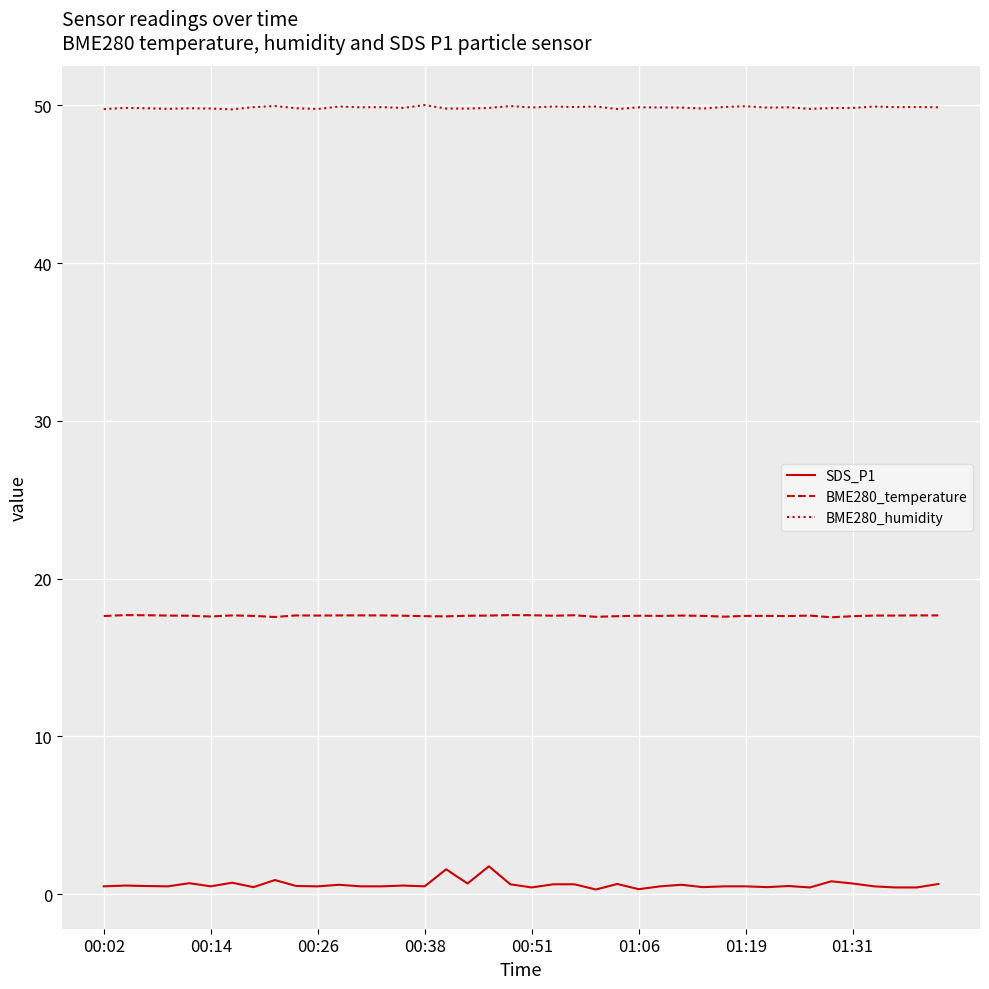

List the series in order of their overall mean, lowest first.

SDS_P1, BME280_temperature, BME280_humidity